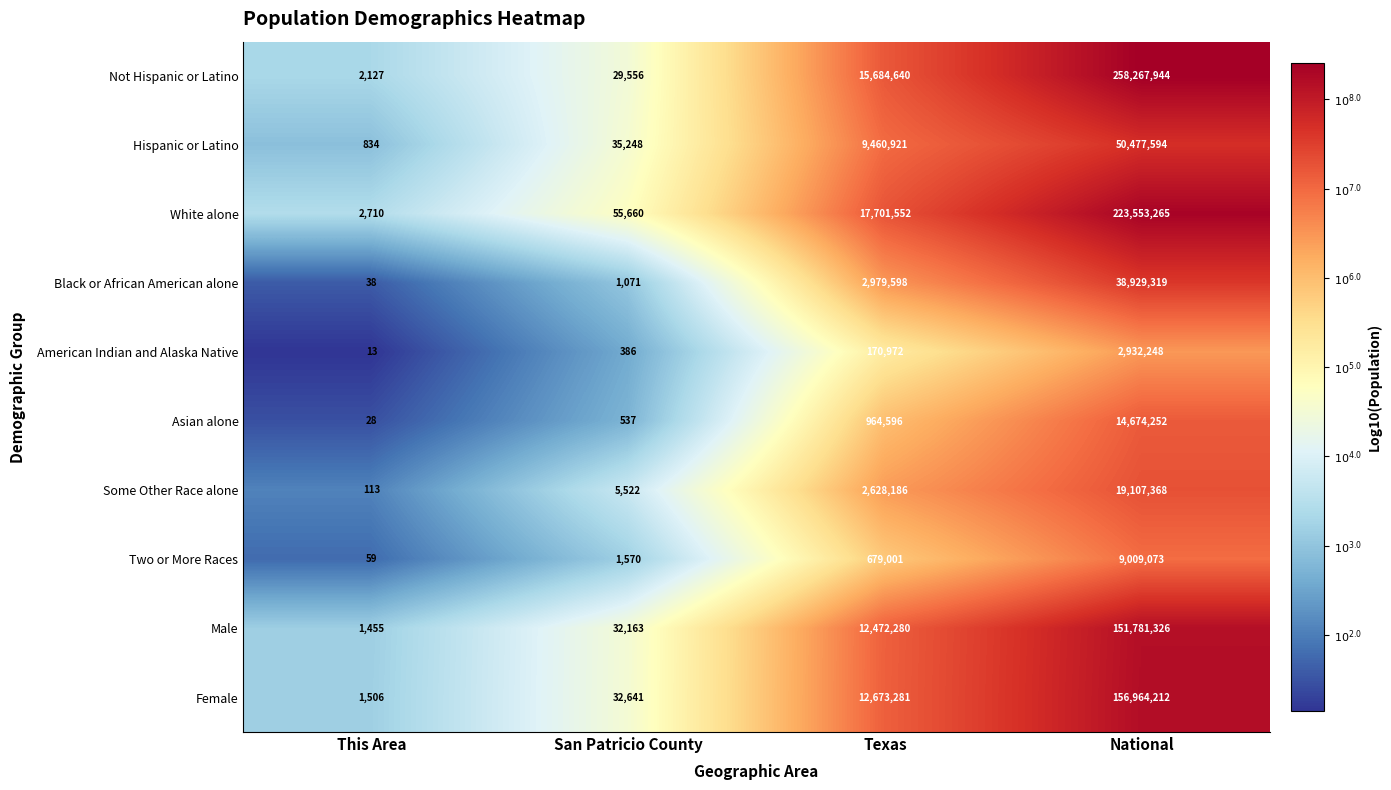

Which series has the largest total across all categories?

Not Hispanic or Latino